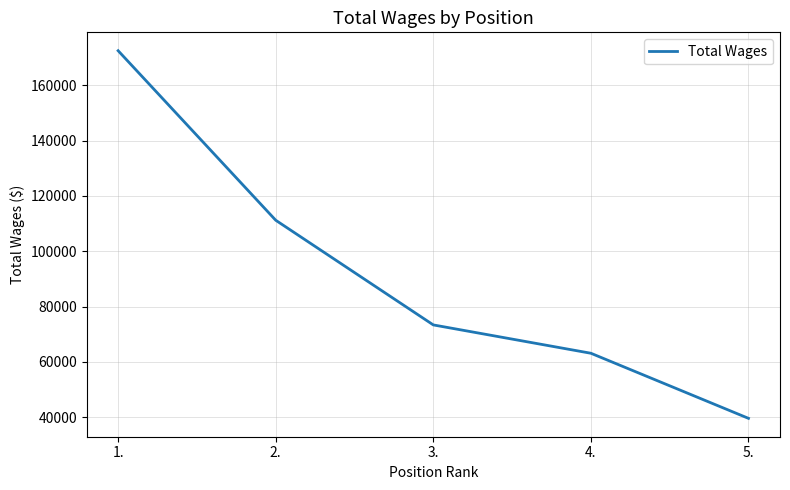

What is the ratio of the value at 1. to the value at 2.?

1.6